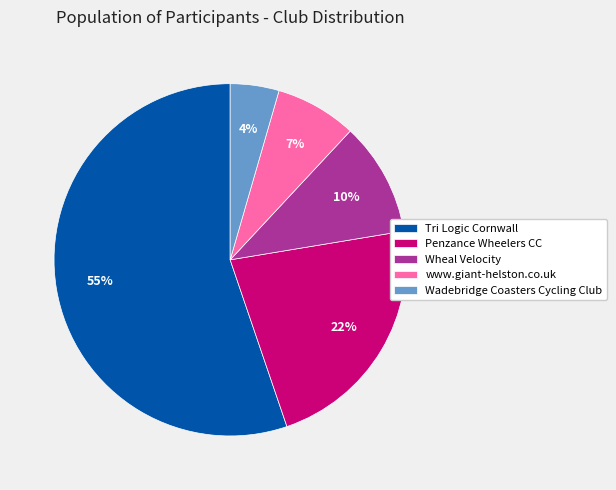

To the nearest percent, what portion does Wadebridge Coasters Cycling Club represent?

4%